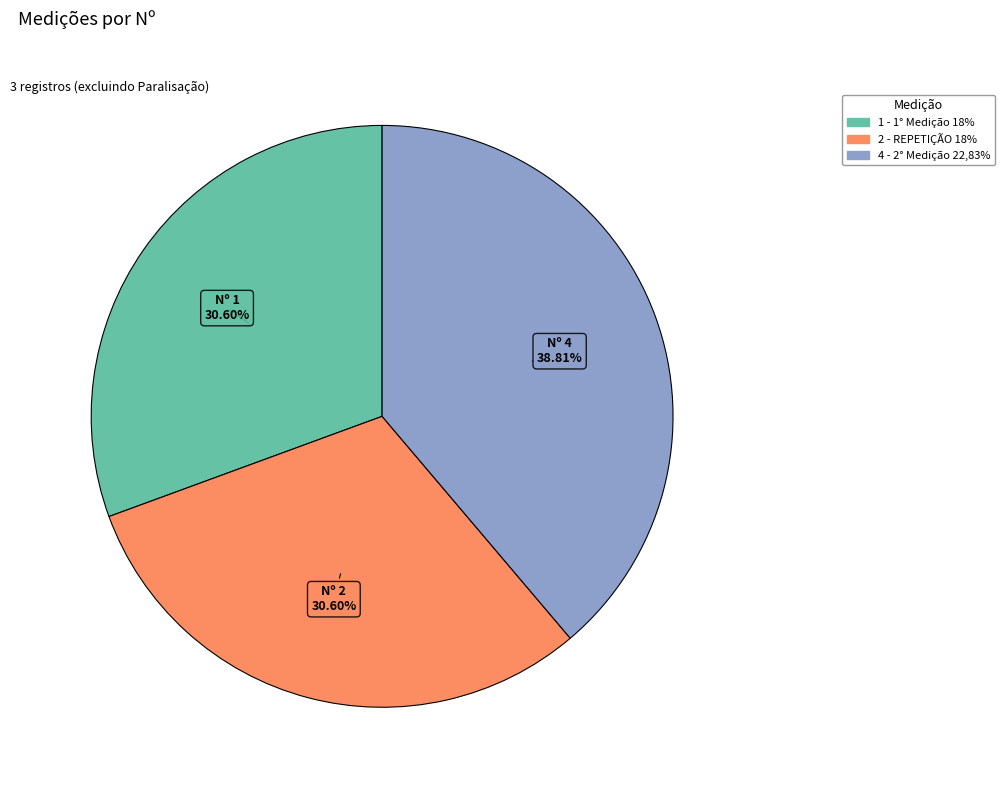

Which has a higher value, 1 - 1° Medição 18% or 4 - 2° Medição 22,83%?

4 - 2° Medição 22,83%